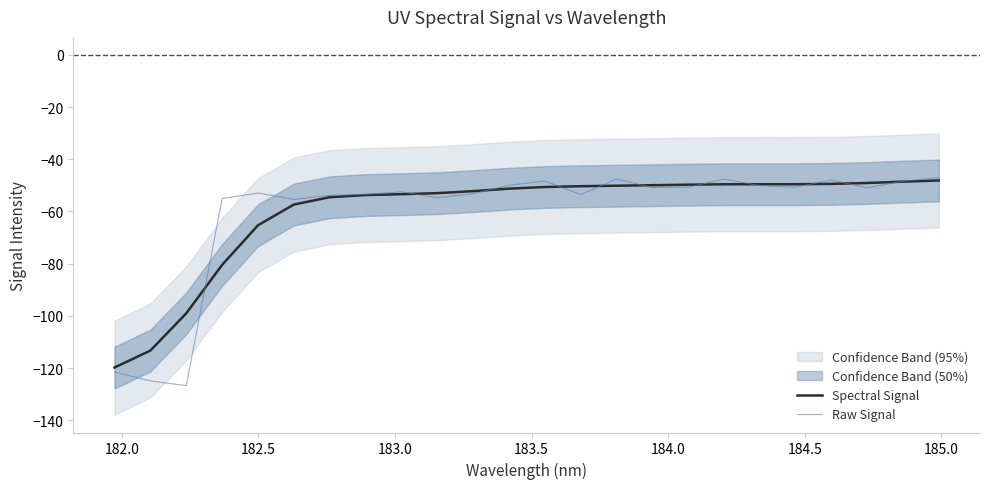

What is the highest value of the Raw Signal series?

-47.0